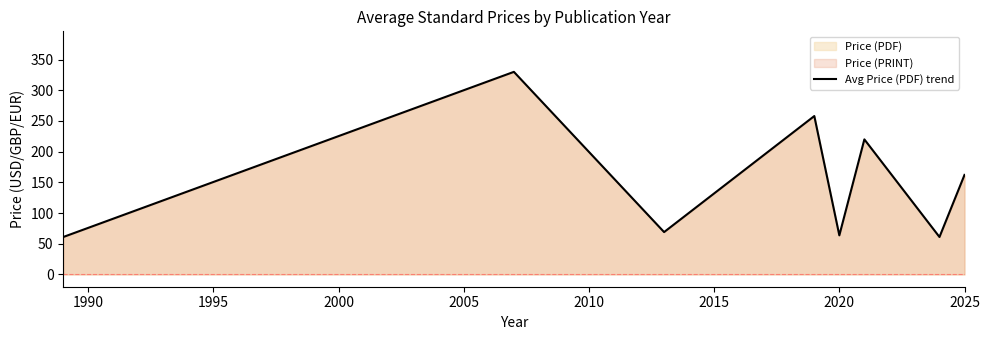

Reading right to left, list all the values displayed in this chart.

162.1	61.0	220.0	63.7	258.0	69.0	330.0	61.0